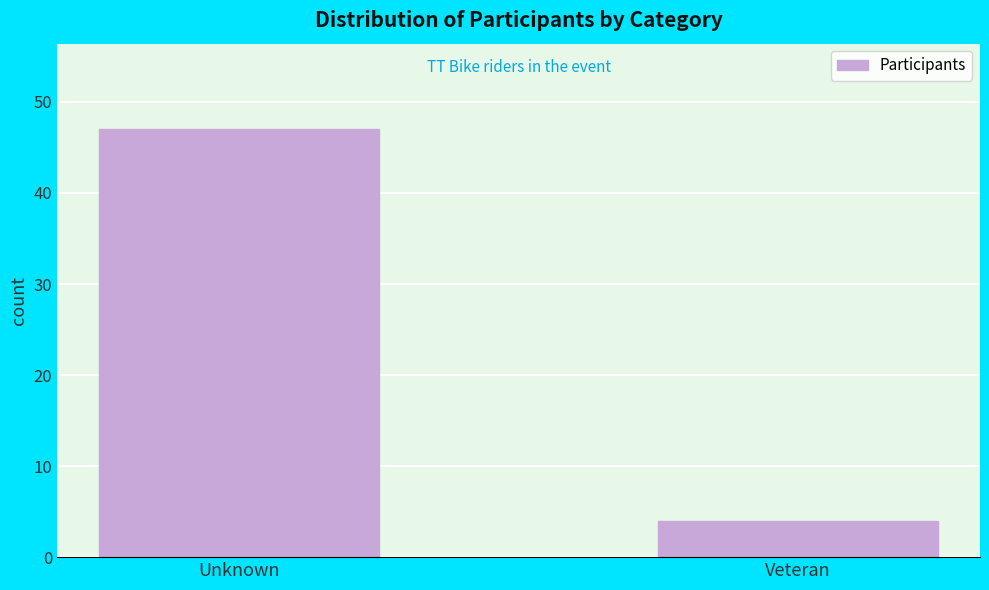

Reading left to right, what are all the values shown in this chart?

47	4